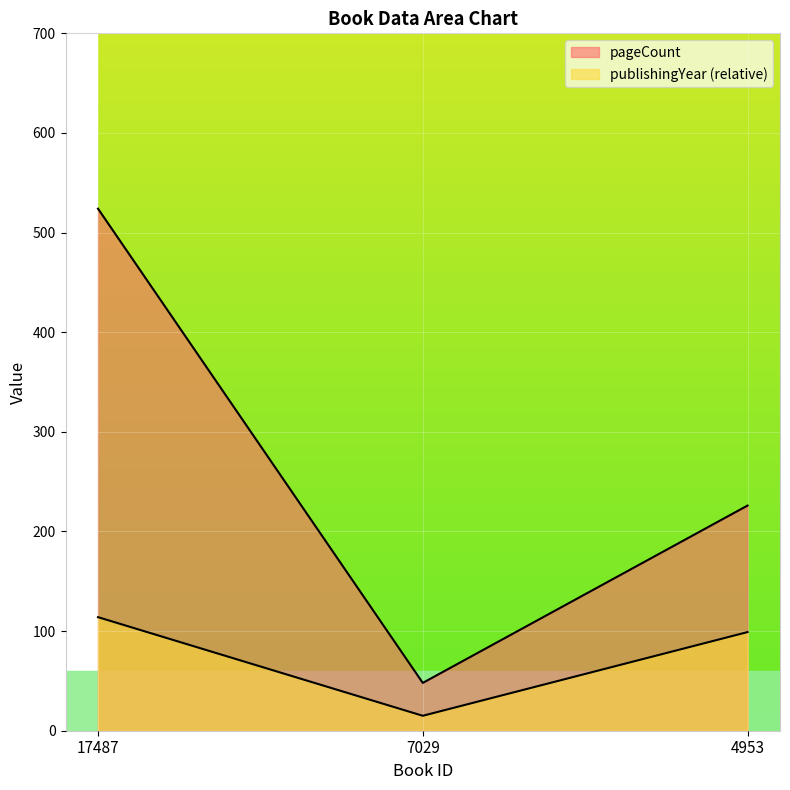

What is the difference between the highest and lowest values at 17487?

410